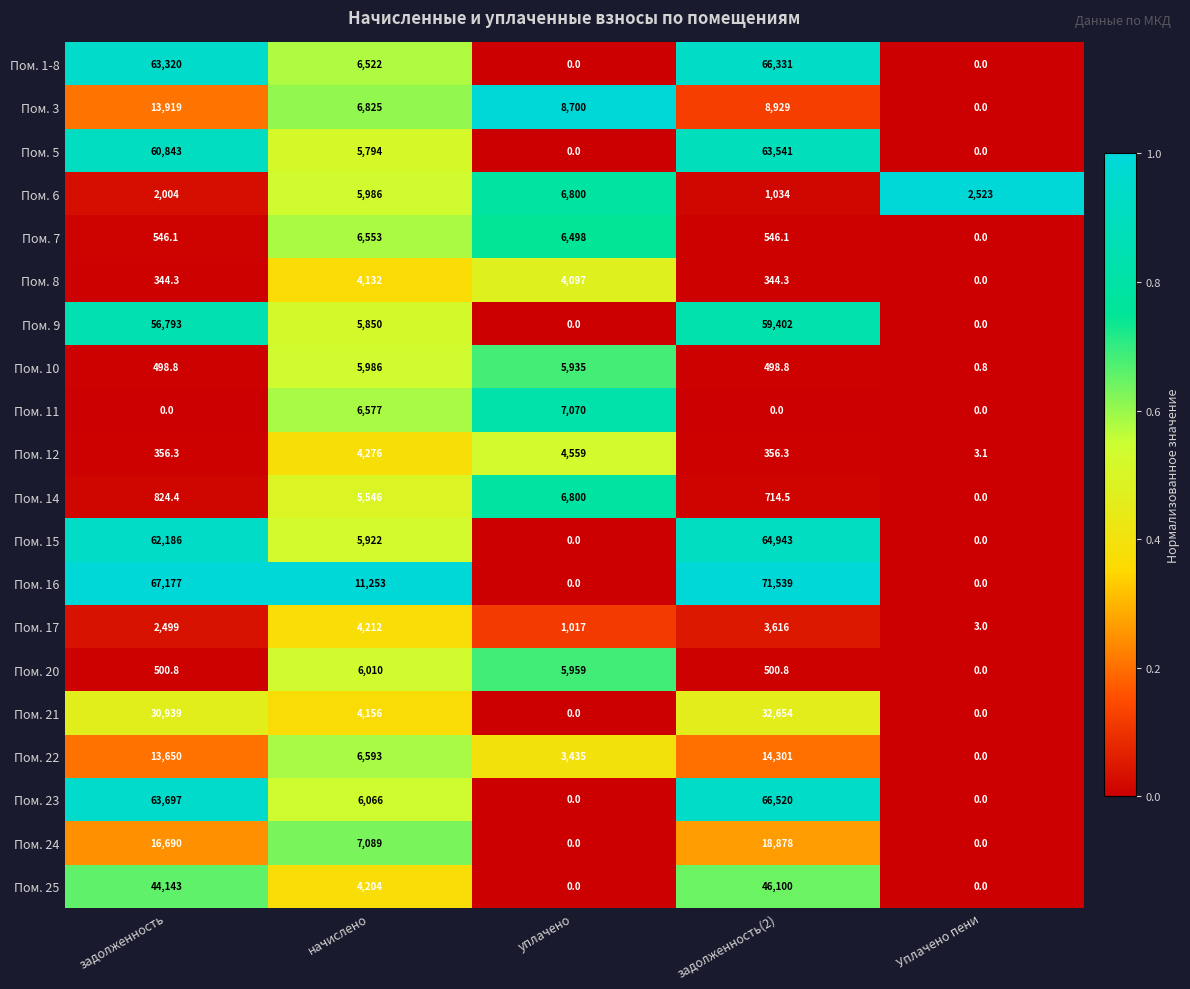

At which label does Пом. 22 reach its minimum?

Уплачено пени